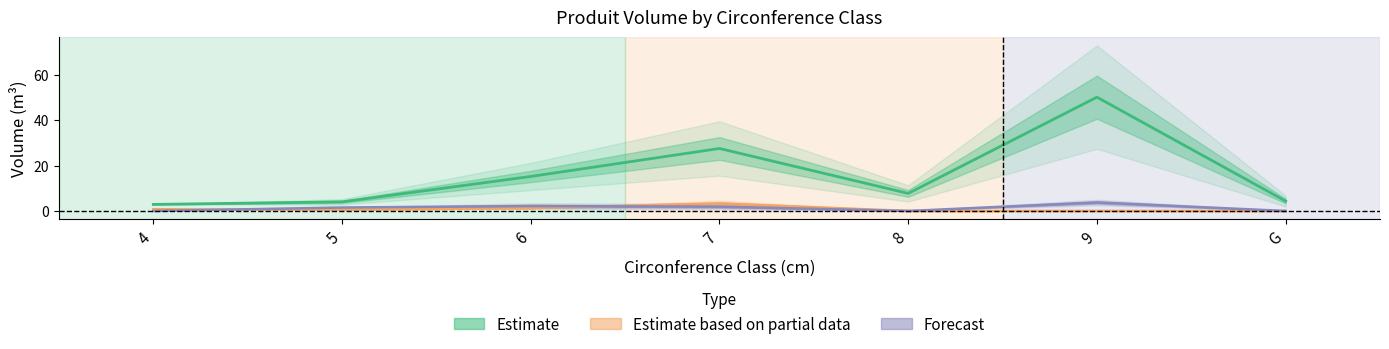

Is this an area chart (filled region under the line)?

No